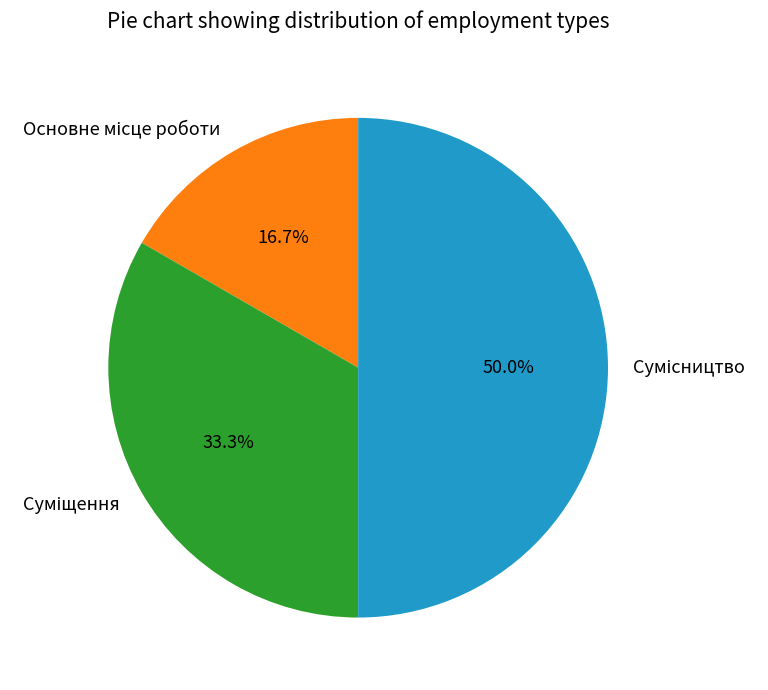

To the nearest percent, what is the difference between the largest and smallest slice percentages?

33%